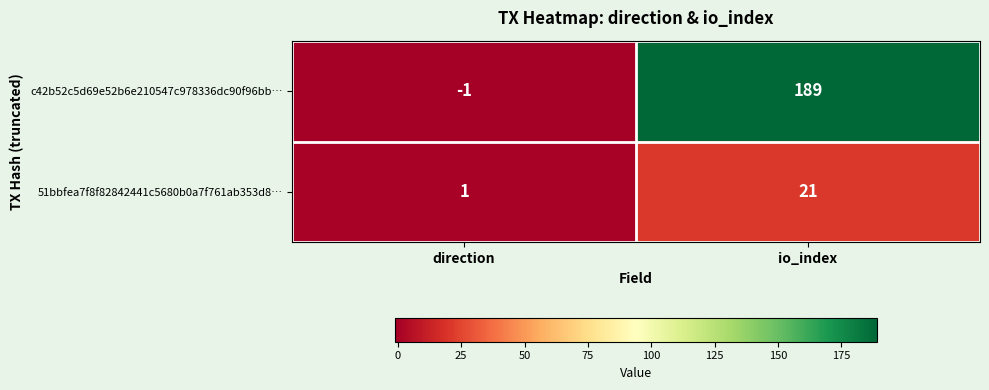

The value of c42b52c5d69e52b6e210547c978336dc90f96bb… at direction is -1. True or false?

True